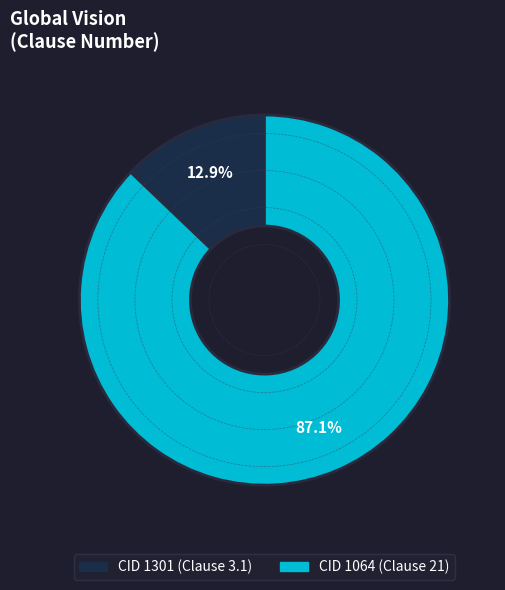

Is there a majority slice in this chart?

Yes